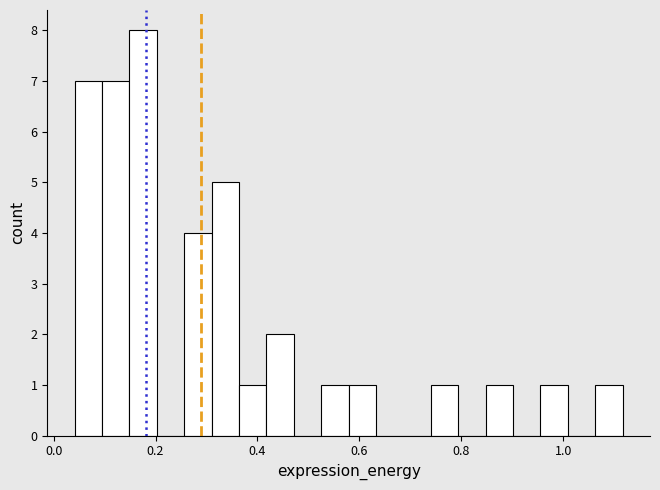

Around what value on the x-axis is the tallest bar? Give the approximate position of its centre, as read against the axis.

0.18